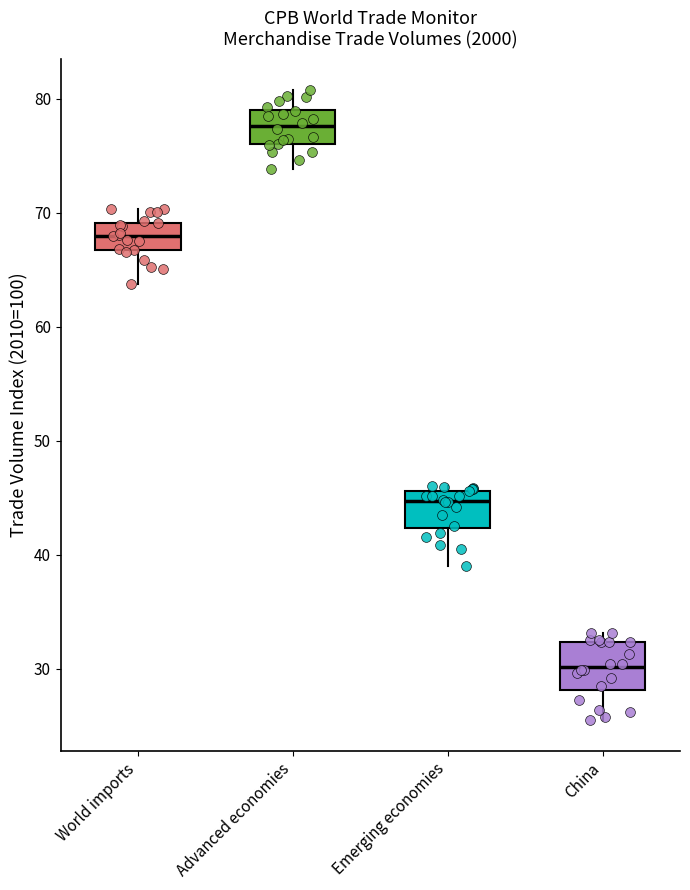

Reading left to right, transcribe this box plot: for each box, give where its median line is, the range the box spans, and where its two whiskers end, as read against the y-axis. The values are not printed on the chart, so give them approximately, as read against the axis.

World imports: median 68, box 67 to 69, whiskers 64 to 70
Advanced economies: median 78, box 76 to 79, whiskers 74 to 81
Emerging economies: median 45, box 42 to 46, whiskers 39 to 46 (just above the box's upper edge)
China: median 30, box 28 to 32, whiskers 26 to 33